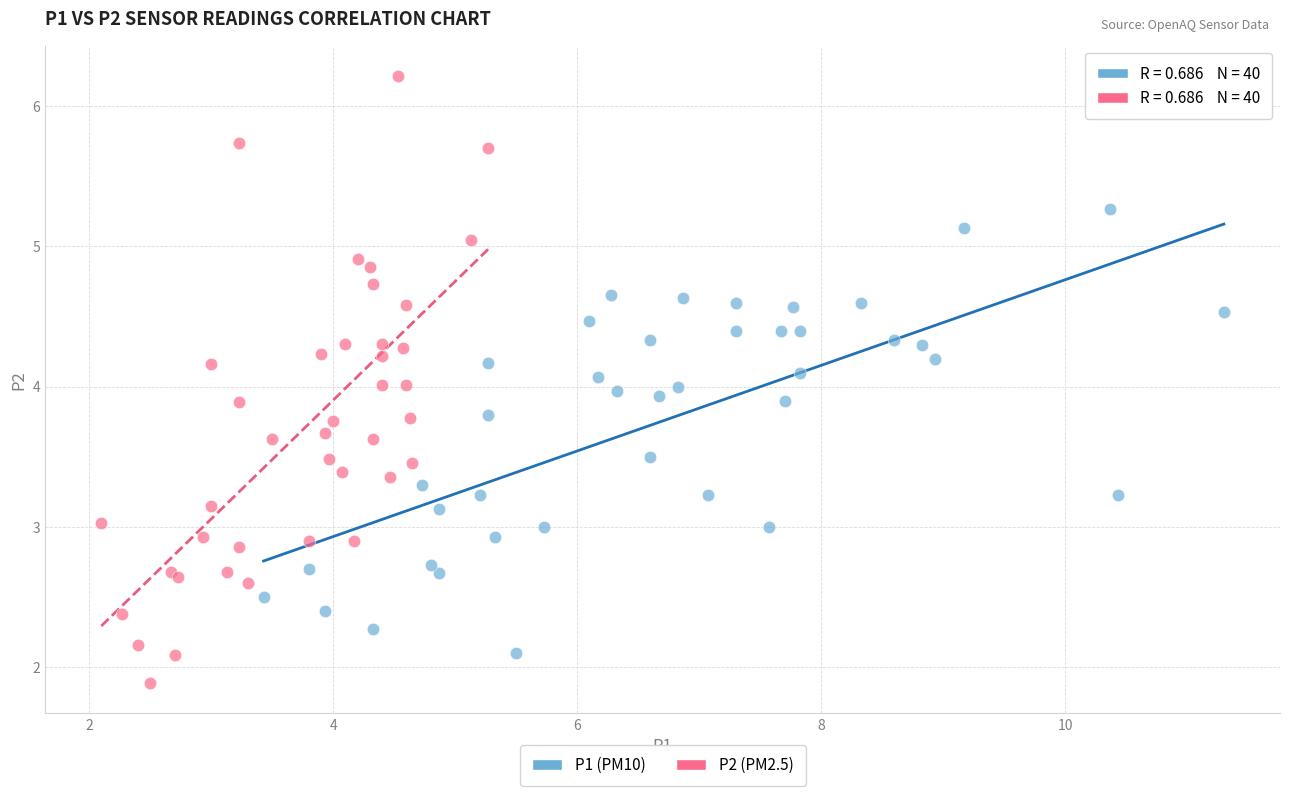

Which series contains the highest Y value?

P2 (PM2.5)